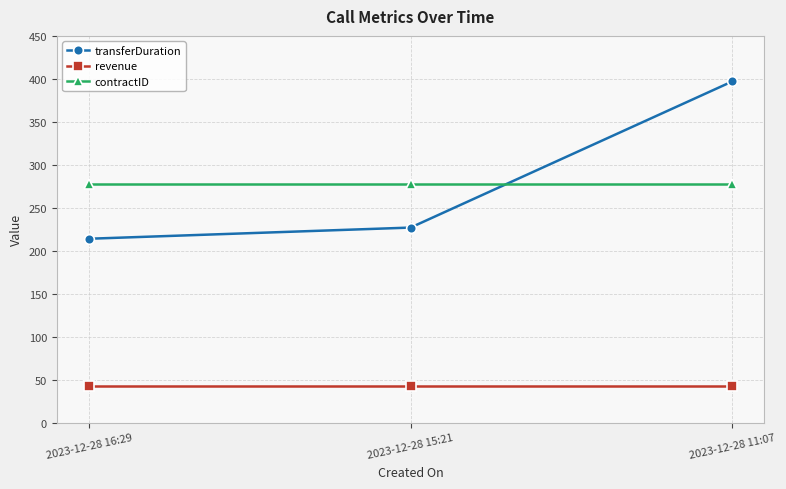

What are all the series names shown in the legend?

transferDuration, revenue, contractID